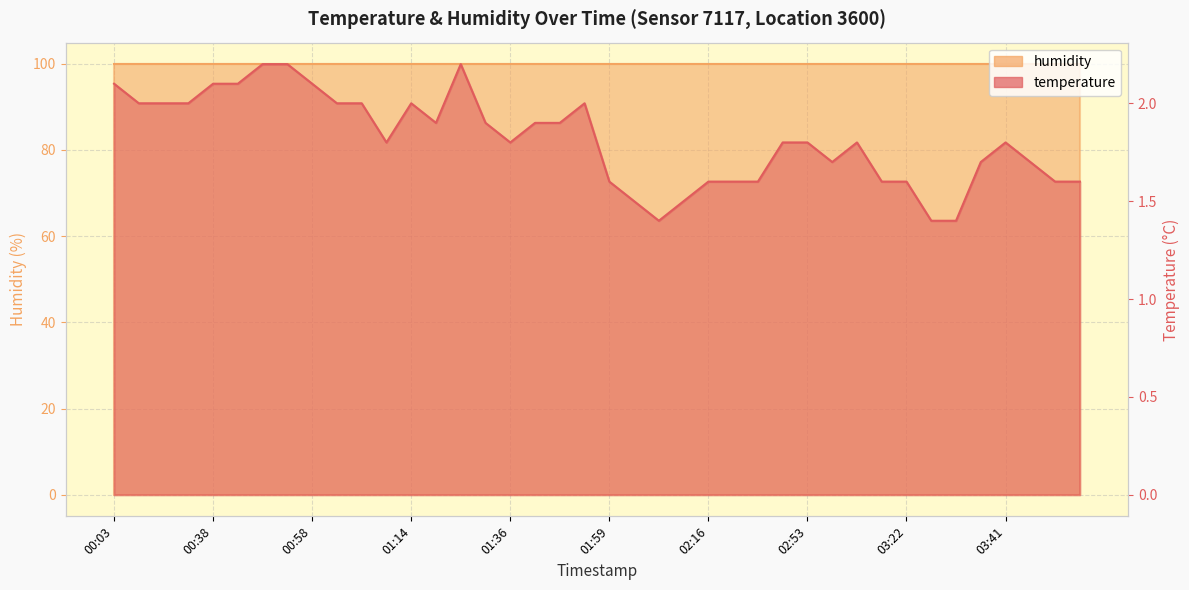

List the labels in order of value, largest first.

00:48, 00:51, 01:26, 00:03, 00:38, 00:41, 00:58, 00:09, 00:16, 00:19, 01:01, 01:04, 01:14, 01:46, 01:17, 01:29, 01:39, 01:42, 01:11, 01:36, 02:50, 02:53, 03:07, 03:41, 02:56, 03:39, 03:43, 01:59, 02:16, 02:29, 02:32, 03:10, 03:22, 03:46, 03:48, 02:06, 02:13, 02:09, 03:25, 03:36